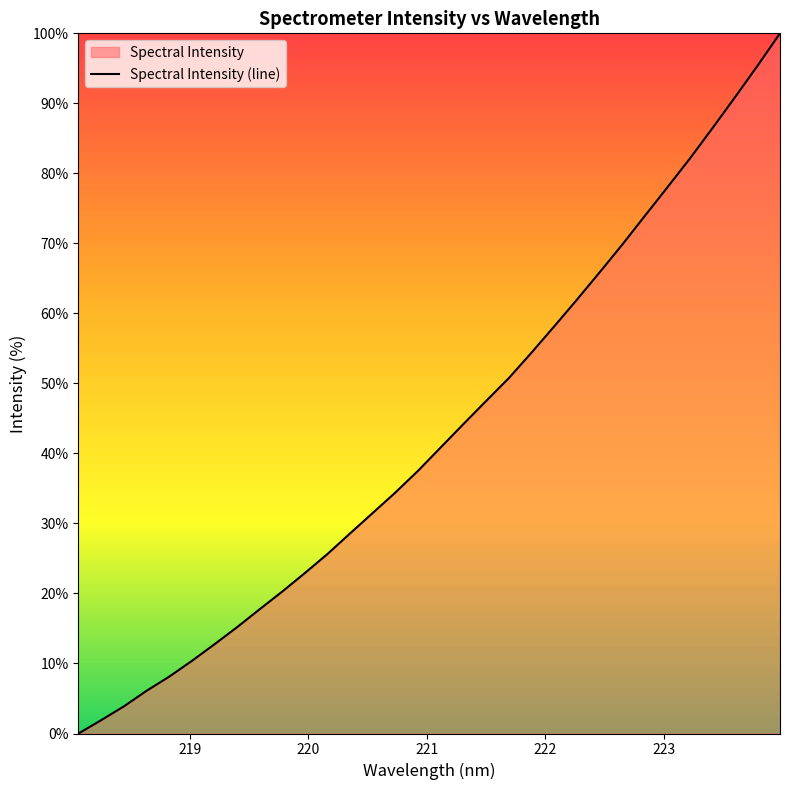

What is the maximum value shown in the chart?

100.0